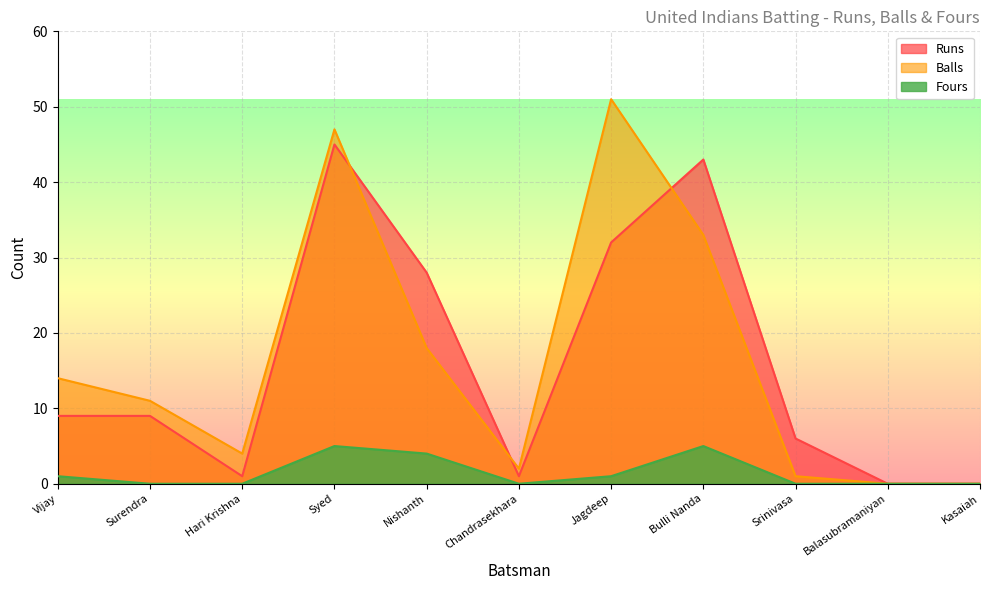

Reading left to right, list all the values displayed in this chart.

Runs: 9	9	1	45	28	1	32	43	6	0	0
Balls: 14	11	4	47	18	2	51	33	1	0	0
Fours: 1	0	0	5	4	0	1	5	0	0	0